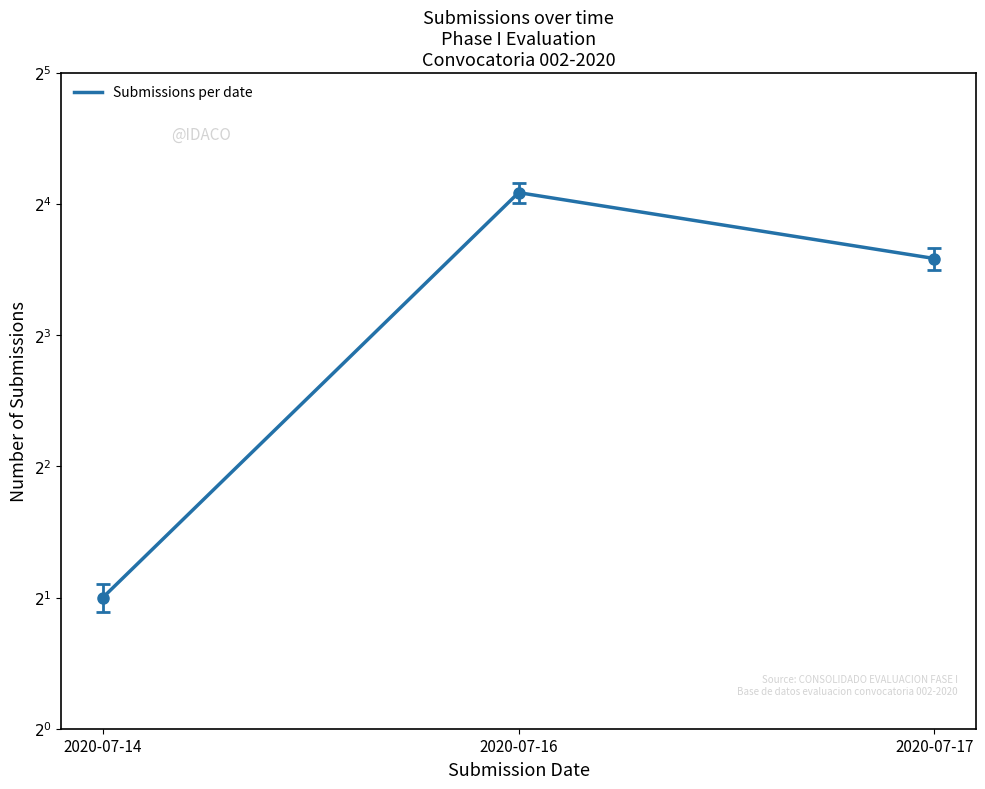

How many lines are shown in the chart?

1